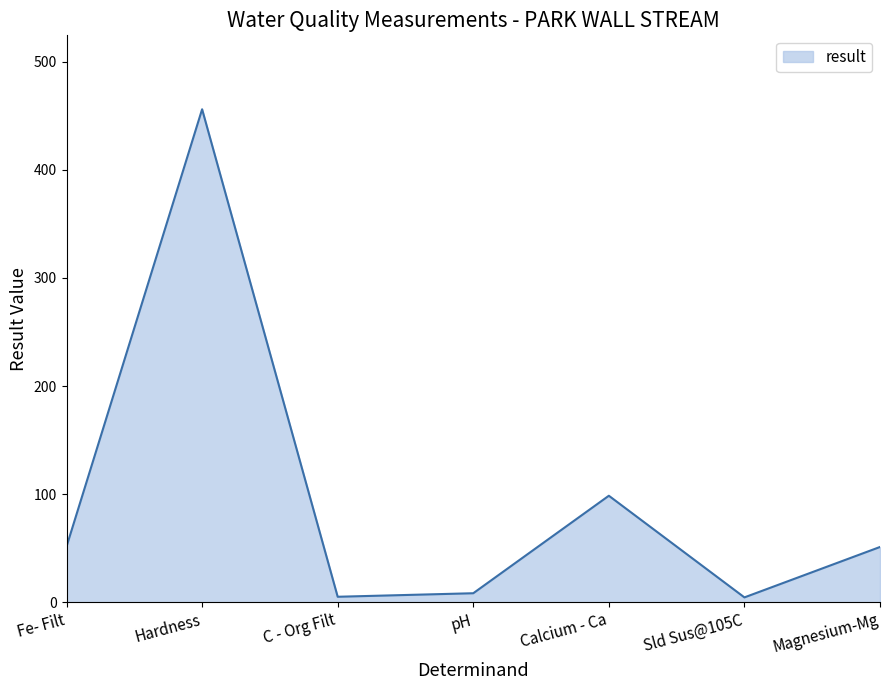

Where is the data nearest to the value 230?

Calcium - Ca